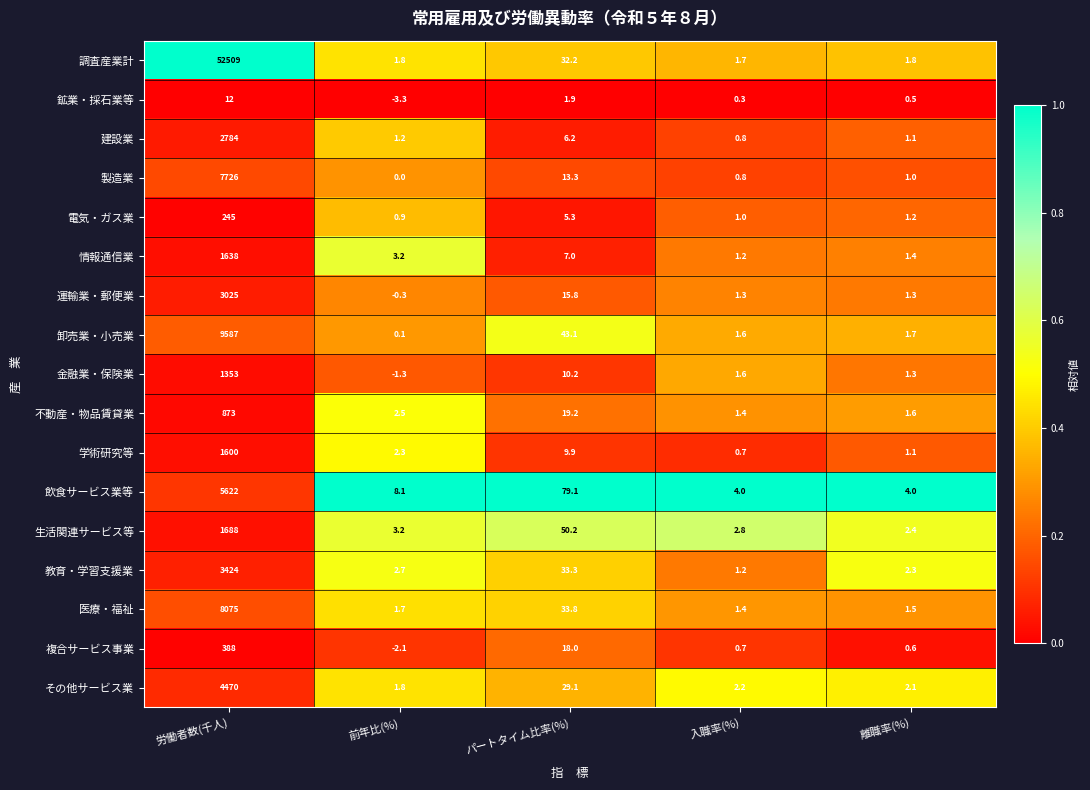

At which category does the chart reach its minimum across all series?

前年比(%)